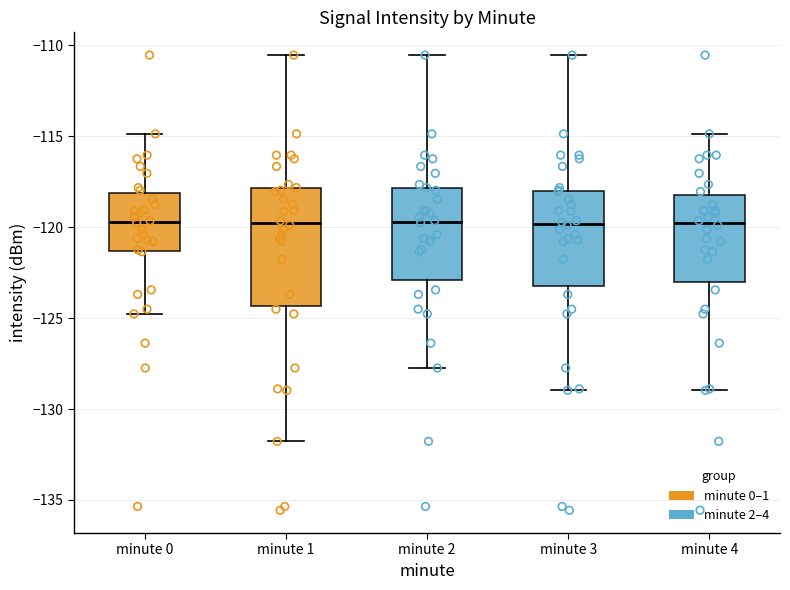

Reading left to right, read every box against the y-axis: the position of its median line, the range the box covers, and the ends of its whiskers. The values are not printed on the chart, so give them approximately, as read against the axis.

minute 0: median -119.5, box -121.5 to -118.0, whiskers -125.0 to -115.0
minute 1: median -120.0, box -124.5 to -118.0, whiskers -132.0 to -110.5
minute 2: median -119.5, box -123.0 to -118.0, whiskers -127.5 to -110.5
minute 3: median -120.0, box -123.0 to -118.0, whiskers -129.0 to -110.5
minute 4: median -120.0, box -123.0 to -118.0, whiskers -129.0 to -115.0